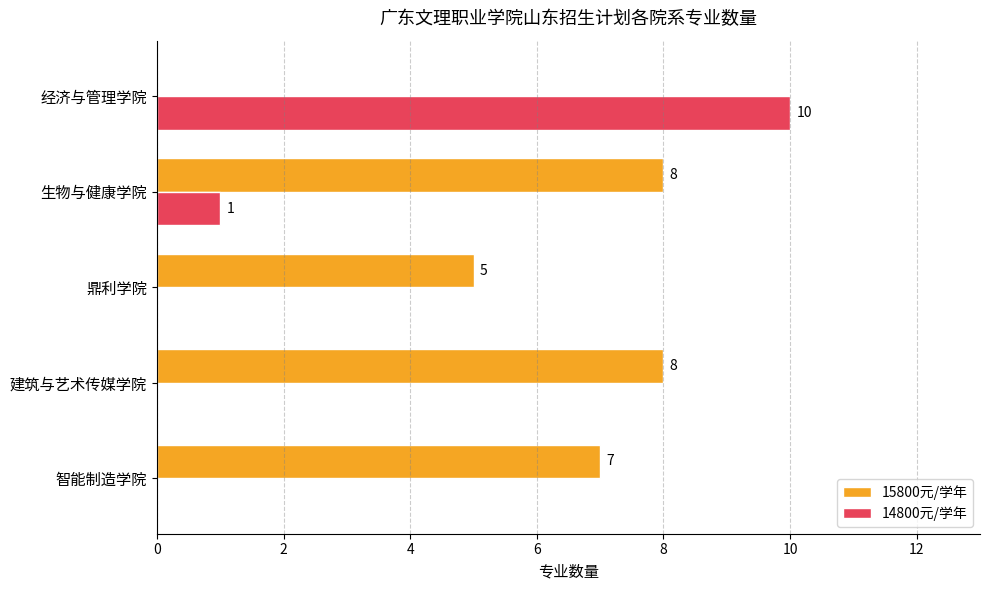

At which category does the chart reach its peak across all series?

经济与管理学院